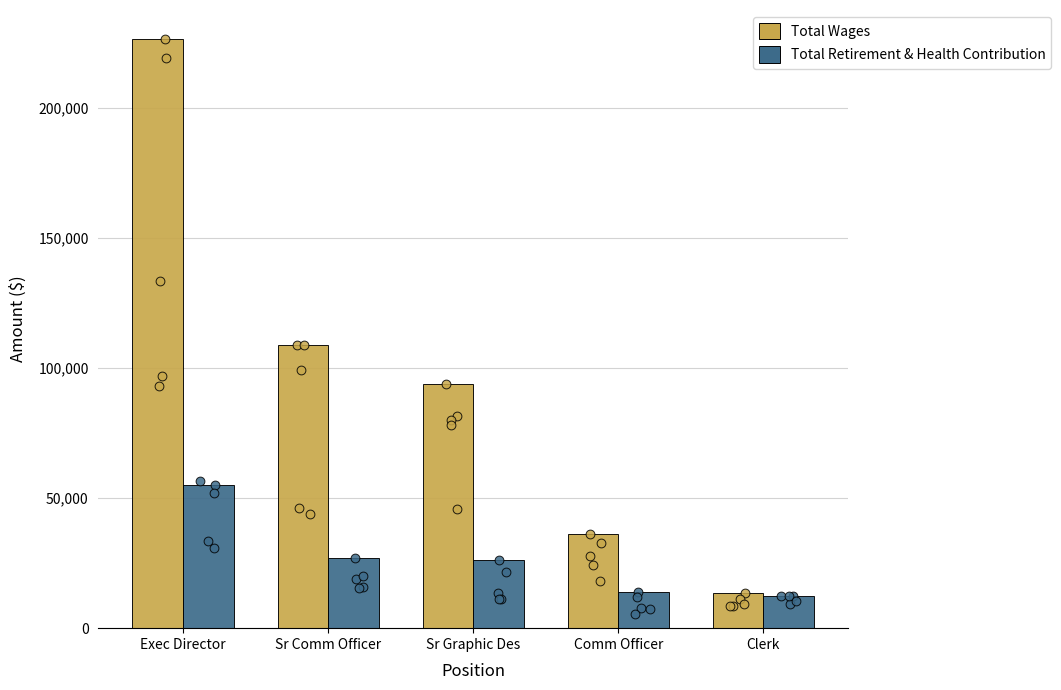

Is the value of Total Wages at Comm Officer greater than the value of Total Retirement & Health Contribution at Comm Officer?

Yes